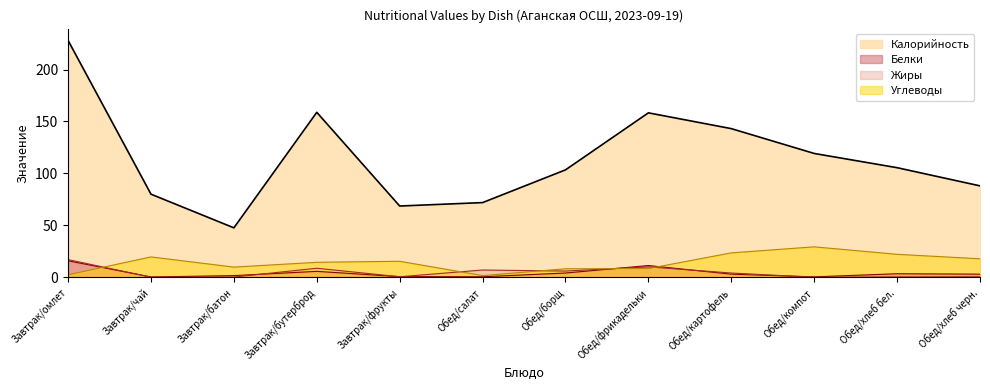

Does the chart display data point markers on the line(s)?

No